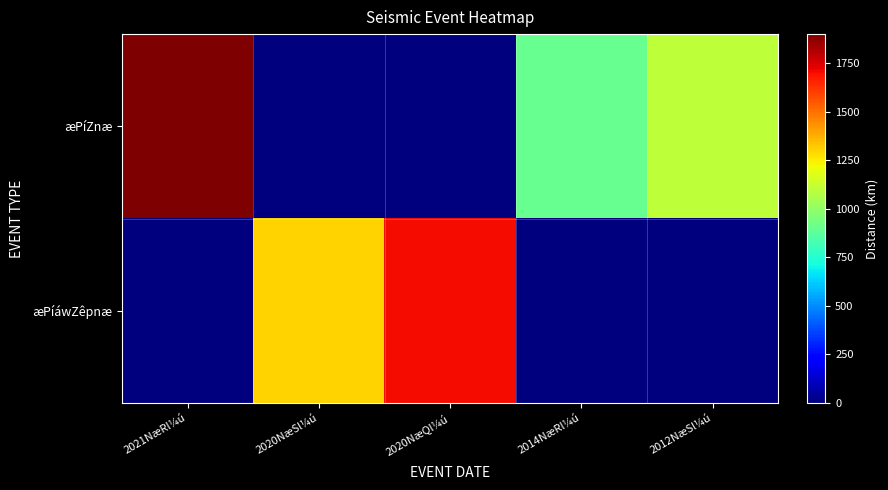

List the series in order of their overall mean, highest first.

æPíZnæ, æPíáwZêpnæ